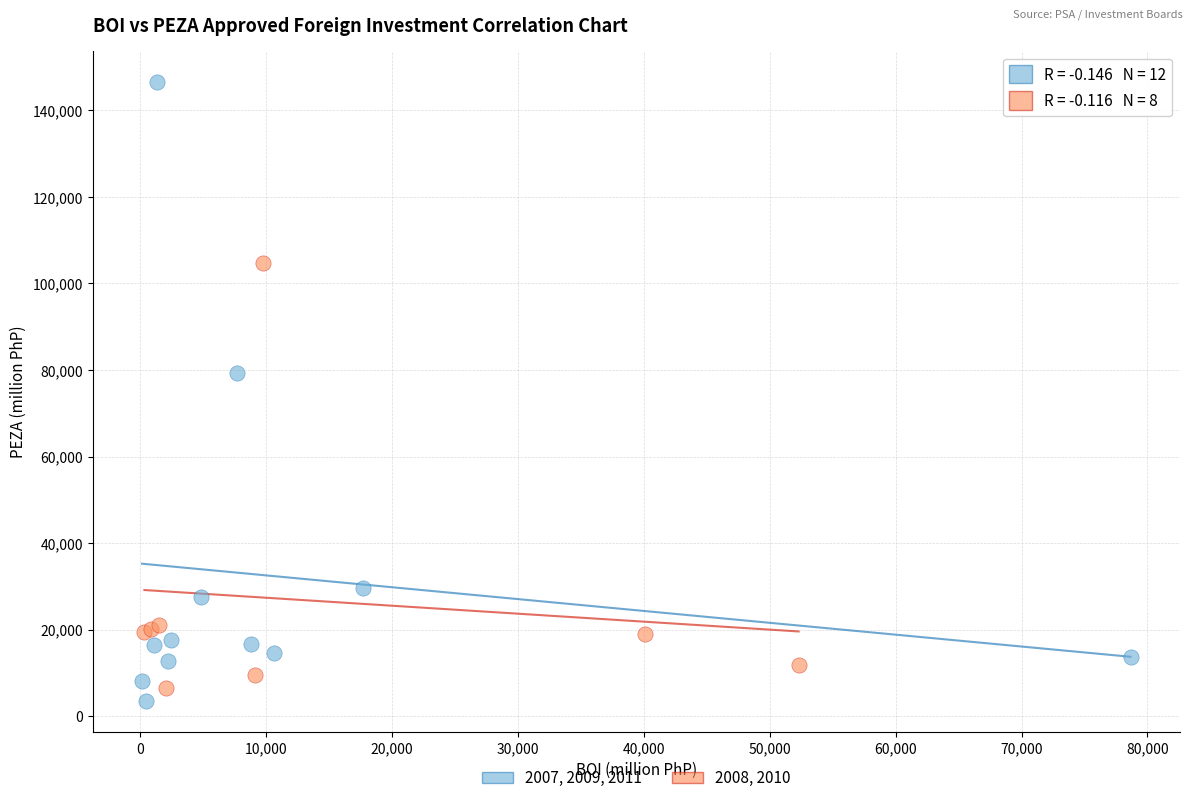

Which series reaches the maximum Y coordinate?

2007, 2009, 2011